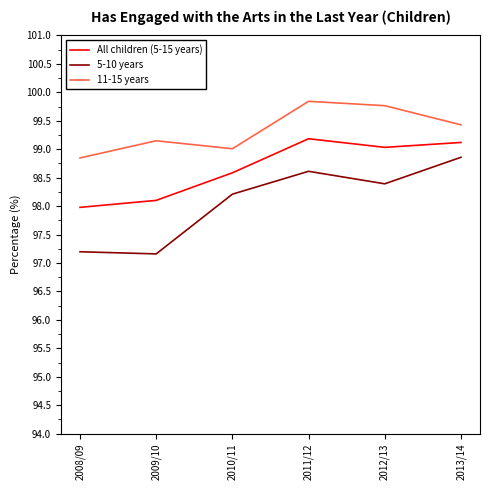

Which series has the largest range (max minus min)?

5-10 years